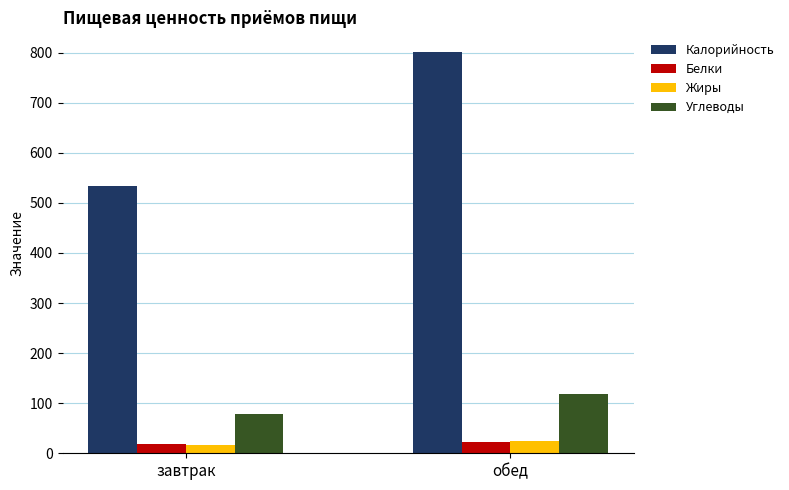

Count the number of categories in the chart.

2